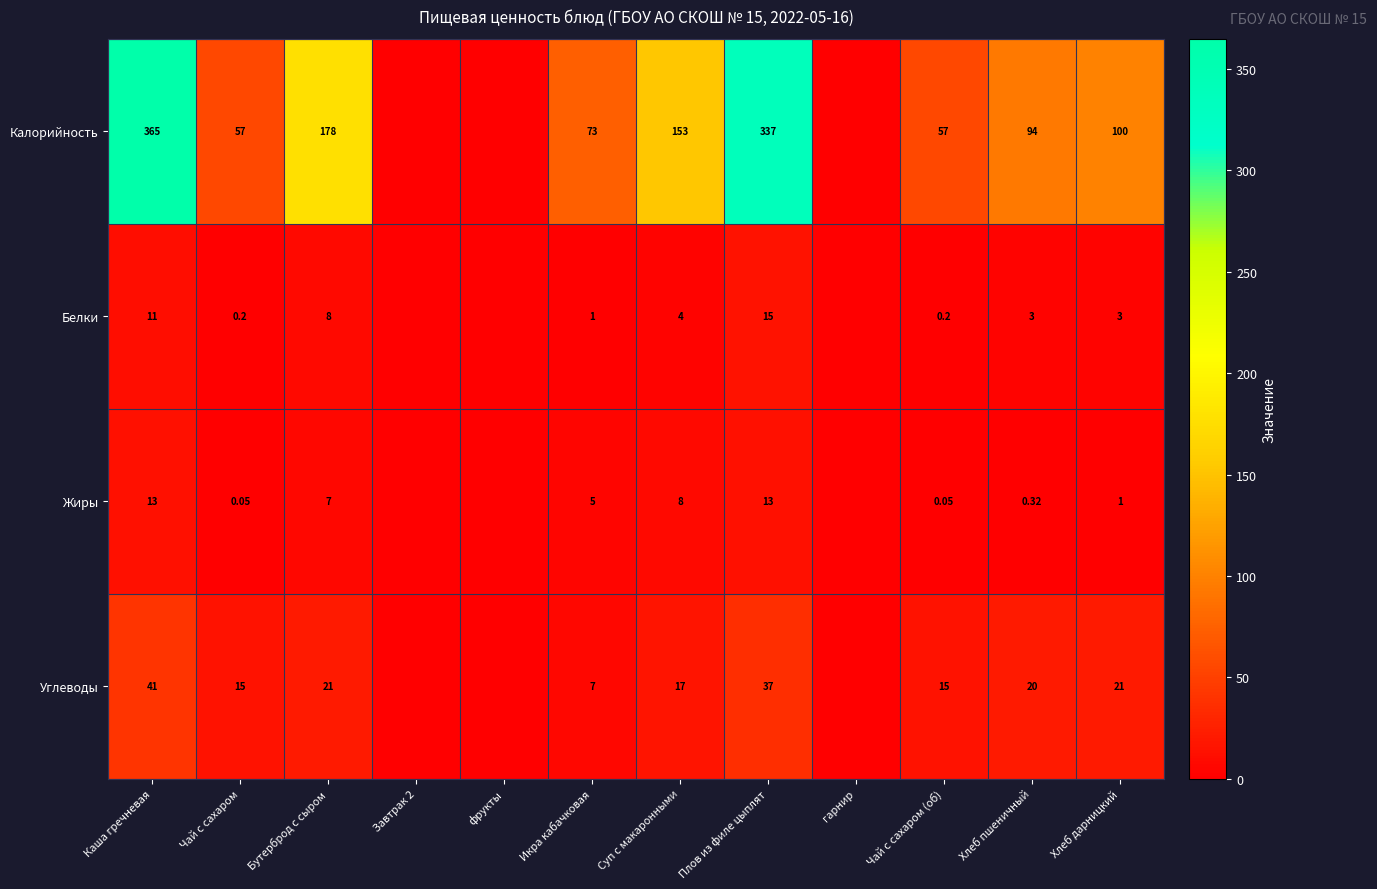

Which series changed the most between Плов из филе цыплят and Хлеб пшеничный?

Калорийность